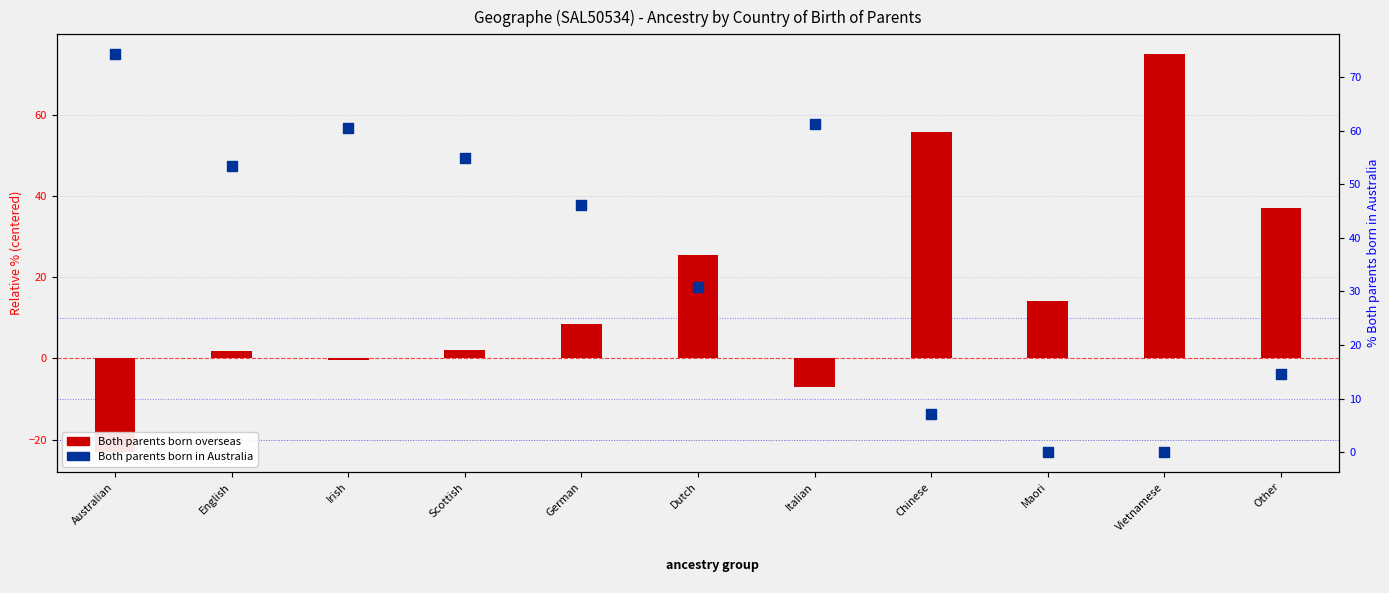

What are all the series names shown in the legend?

Both parents born overseas, Both parents born in Australia